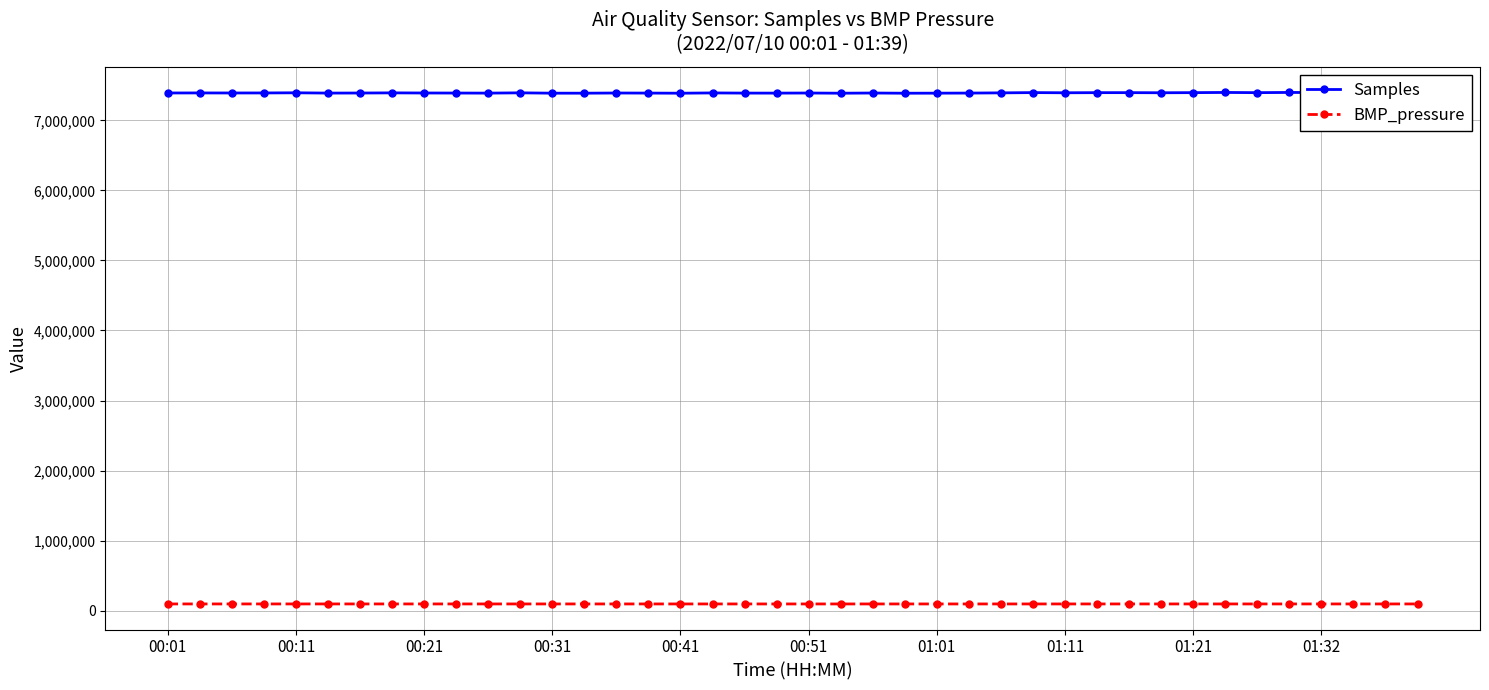

True or false: BMP_pressure and Samples cross at least once.

False